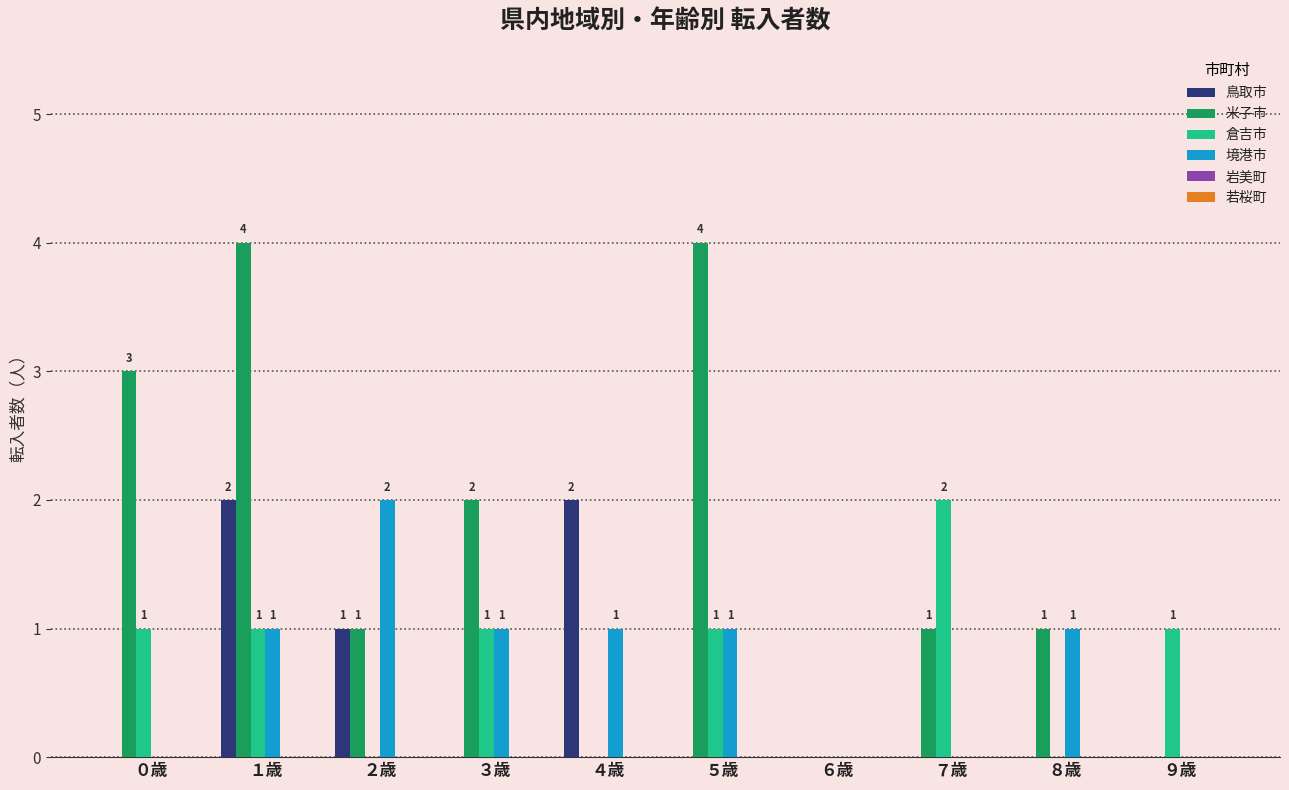

Which series has the largest range (max minus min)?

米子市